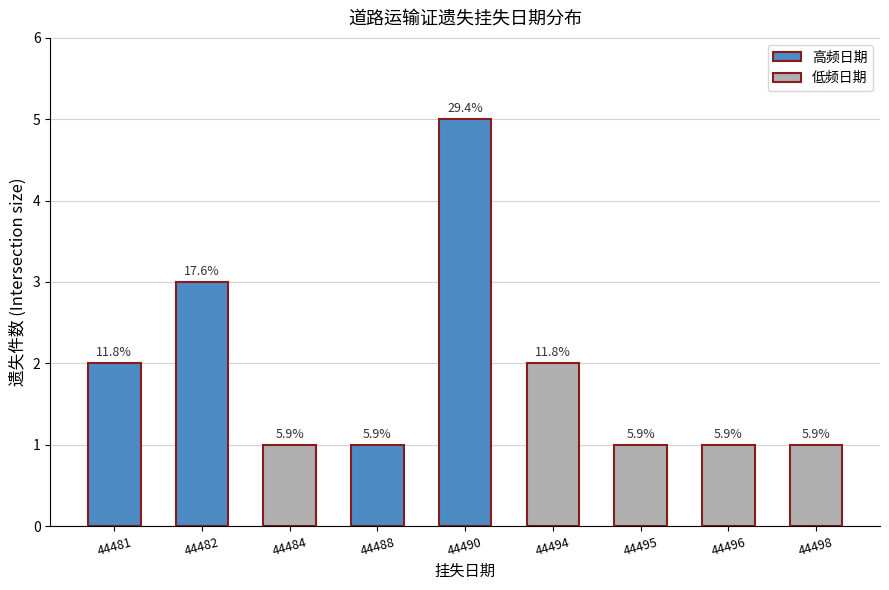

At which label is the value closest to 3?

44482